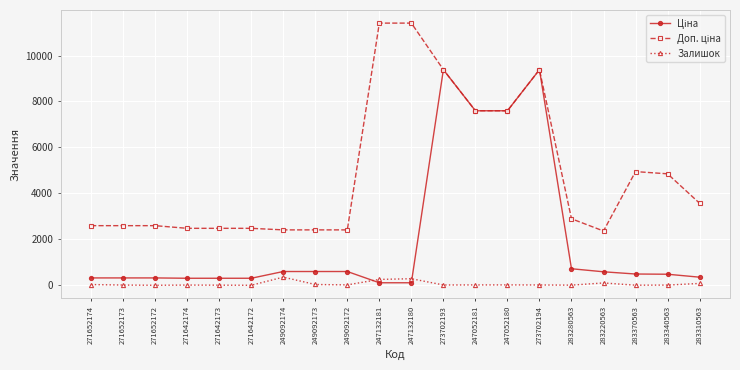

Does the chart display data point markers on the line(s)?

Yes